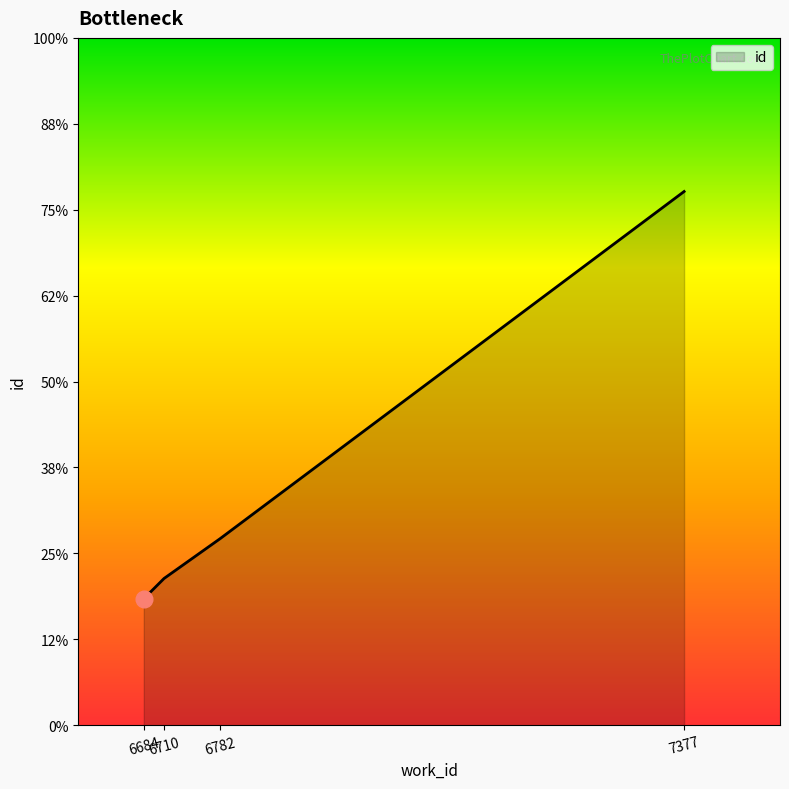

Reading right to left, extract all data points from this chart.

7377=20106	6782=18086	6710=17854	6684=17736